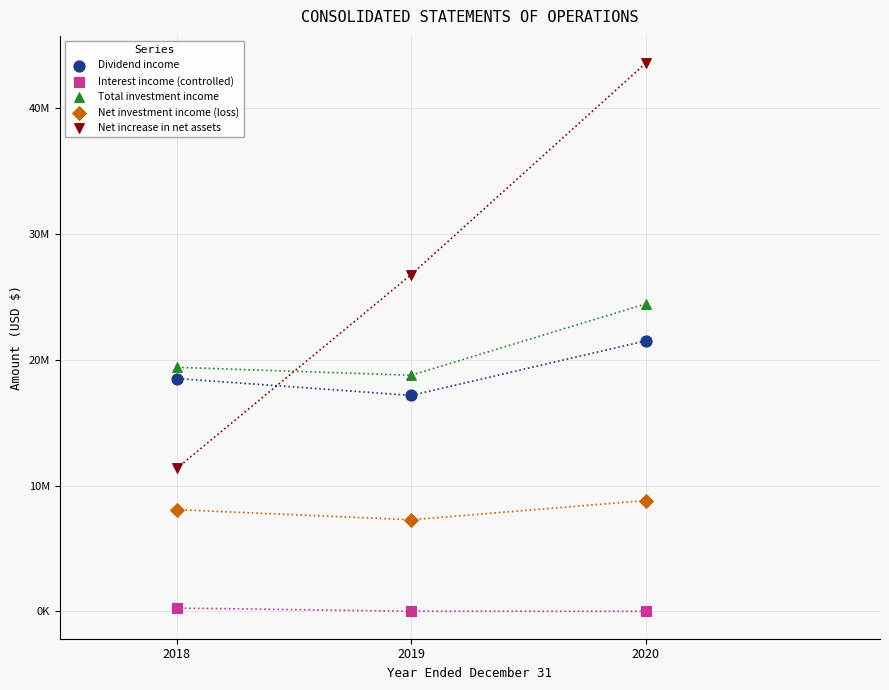

Which series contains the highest Y value?

Net increase in net assets